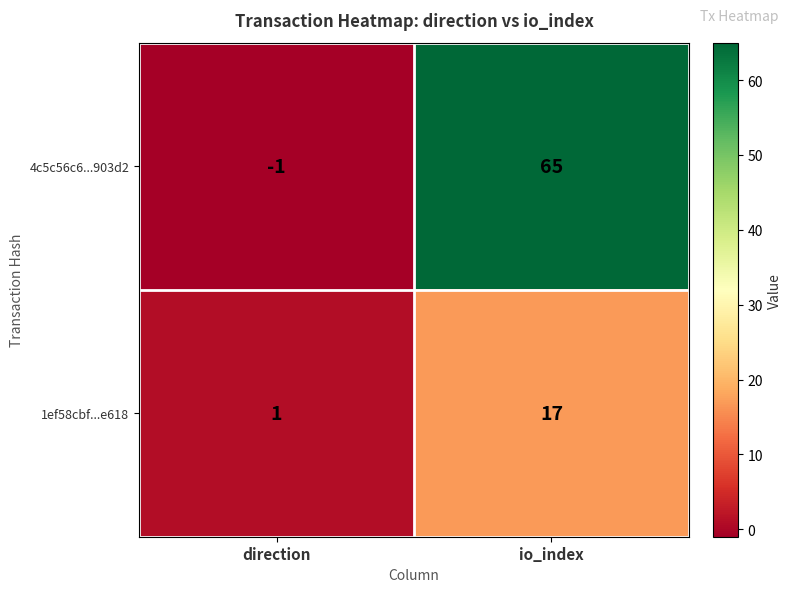

Which category has the highest value across all series?

io_index